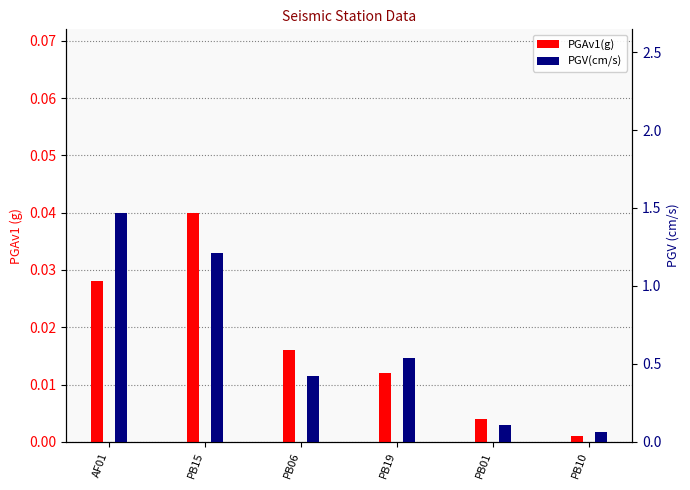

True or false: PGV(cm/s) has a value of 1.2 at PB15.

True